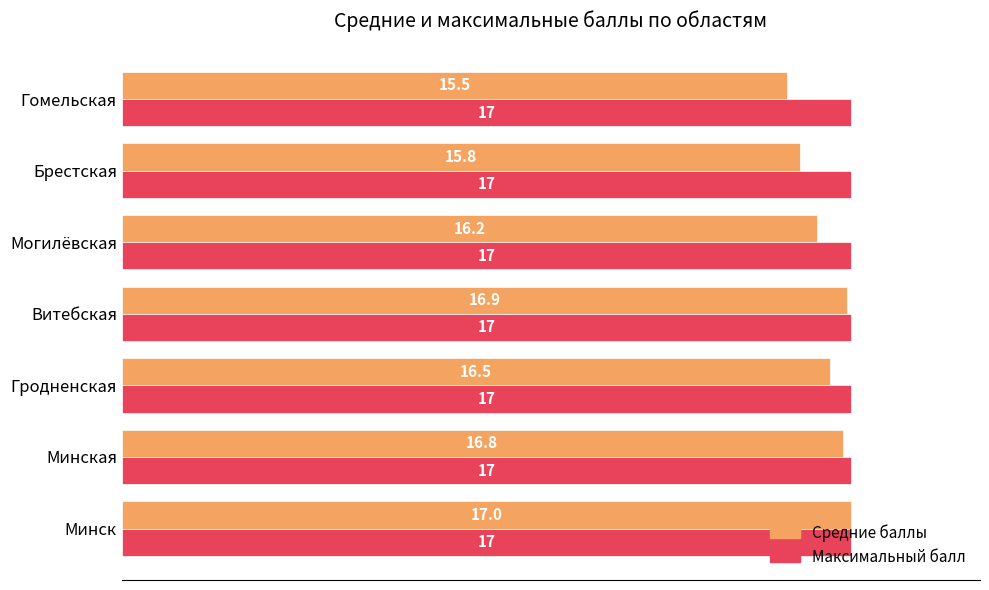

The Максимальный балл series shows 17.0 at Гомельская. True or false?

True